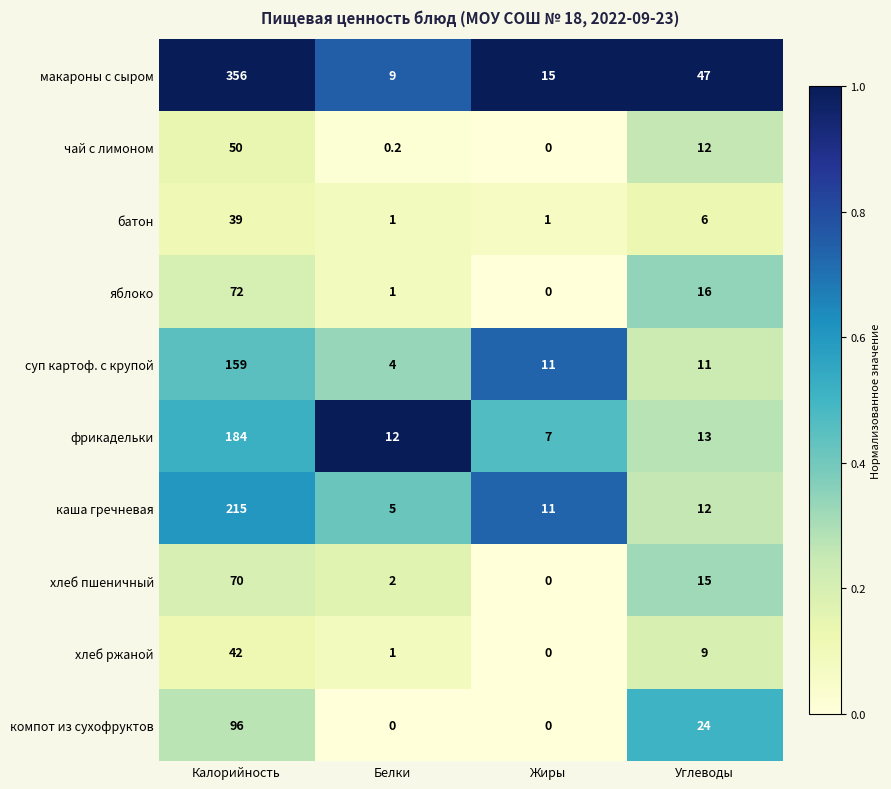

Which series has the largest total across all categories?

макароны с сыром